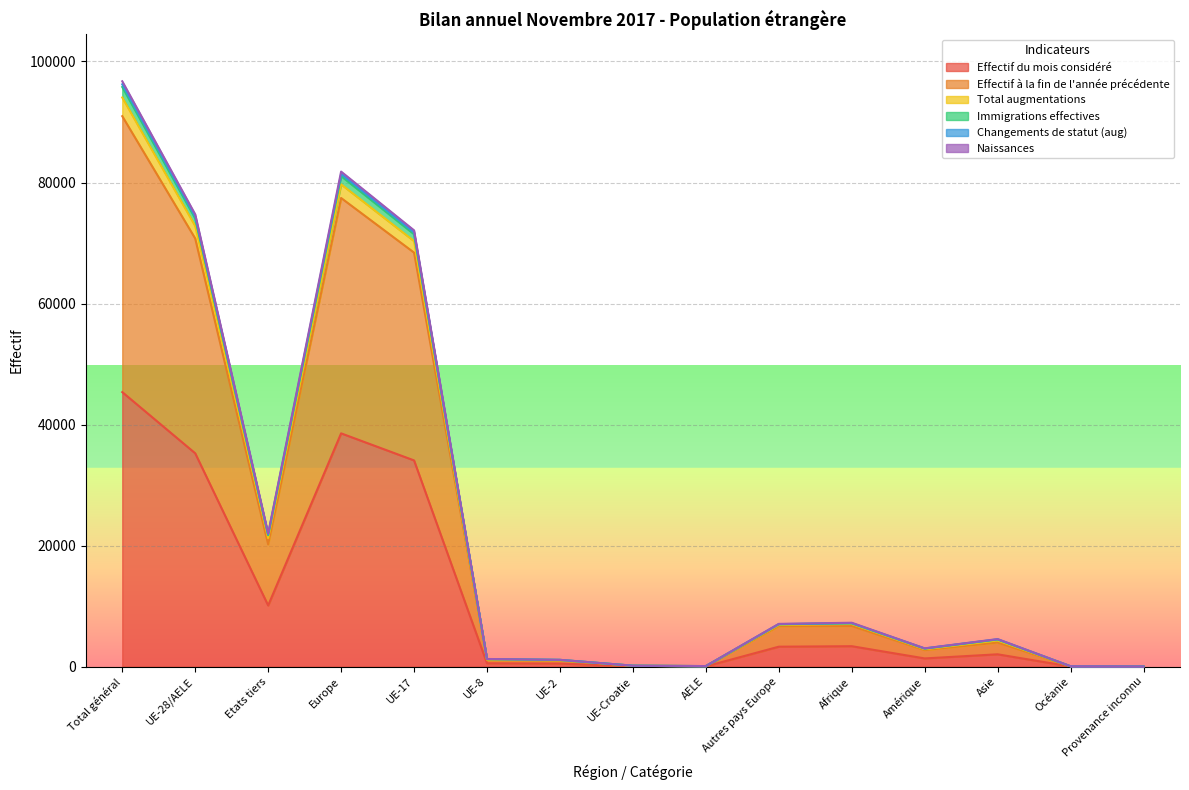

True or false: Effectif du mois considéré and Total augmentations cross at least once.

False